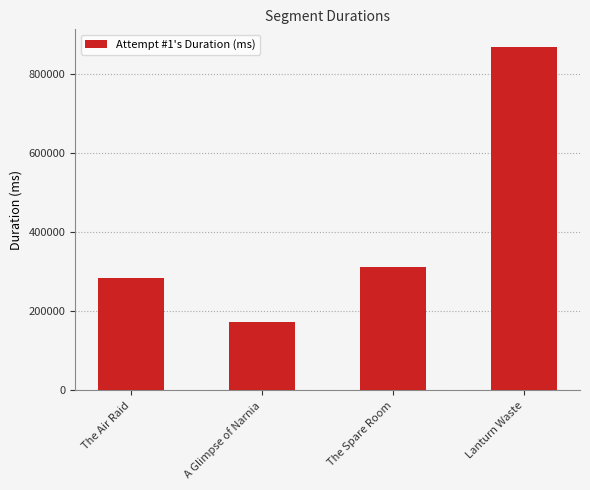

What is the approximate value at Lanturn Waste?

869434